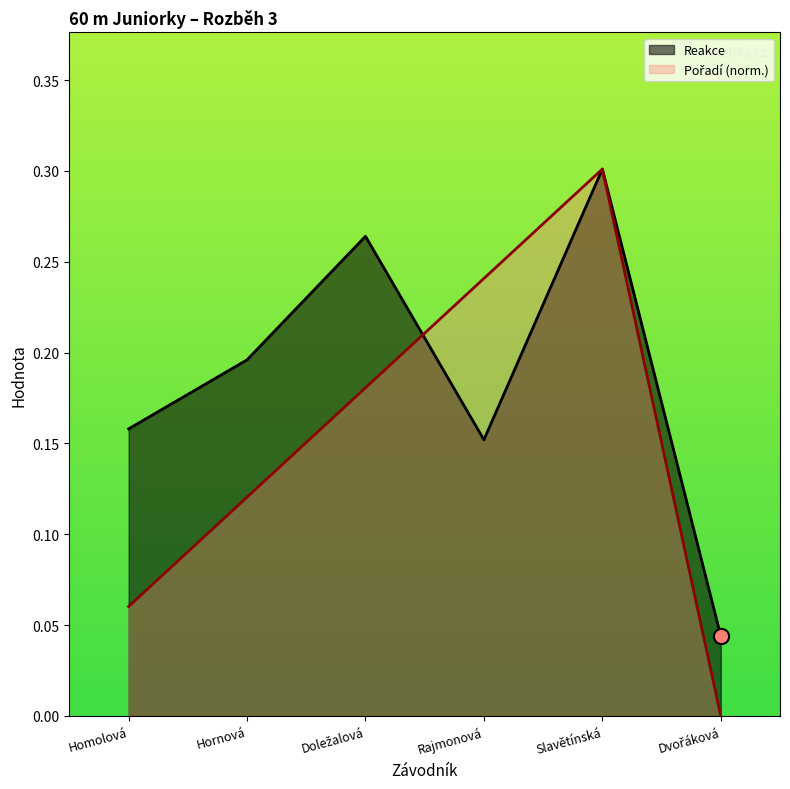

At which category is the sum across all series the highest?

Slavětínská